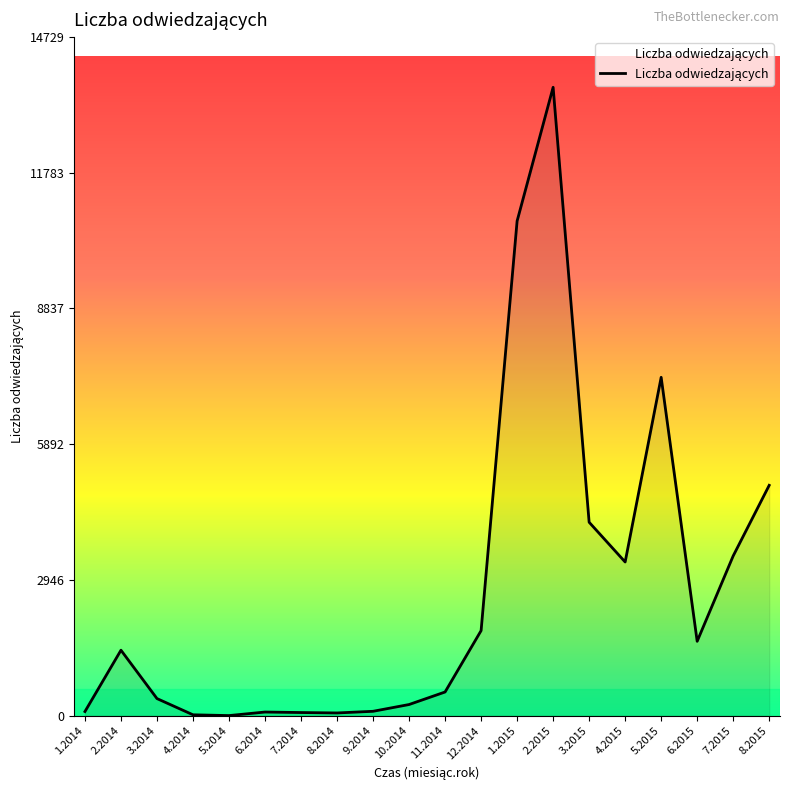

What is the average value?

2708